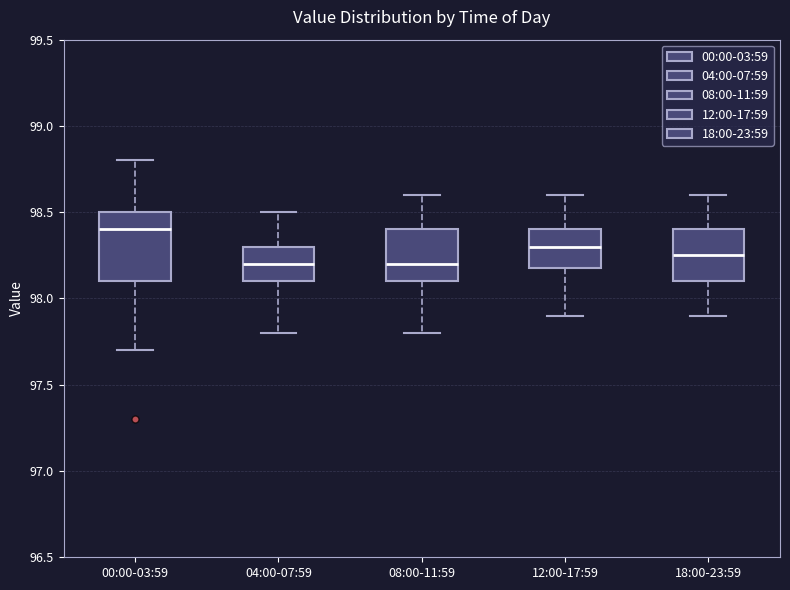

Reading left to right, transcribe this box plot: for each box, give where its median line is, the range the box spans, and where its two whiskers end, as read against the y-axis. The values are not printed on the chart, so give them approximately, as read against the axis.

00:00-03:59: median 98.40, box 98.10 to 98.50, whiskers 97.70 to 98.80
04:00-07:59: median 98.20, box 98.10 to 98.30, whiskers 97.80 to 98.50
08:00-11:59: median 98.20, box 98.10 to 98.40, whiskers 97.80 to 98.60
12:00-17:59: median 98.30, box 98.20 to 98.40, whiskers 97.90 to 98.60
18:00-23:59: median 98.25, box 98.10 to 98.40, whiskers 97.90 to 98.60